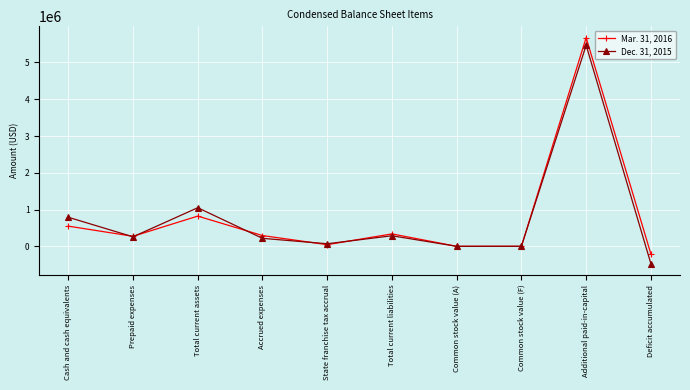

At which category does Mar. 31, 2016 reach its first local peak?

Total current assets